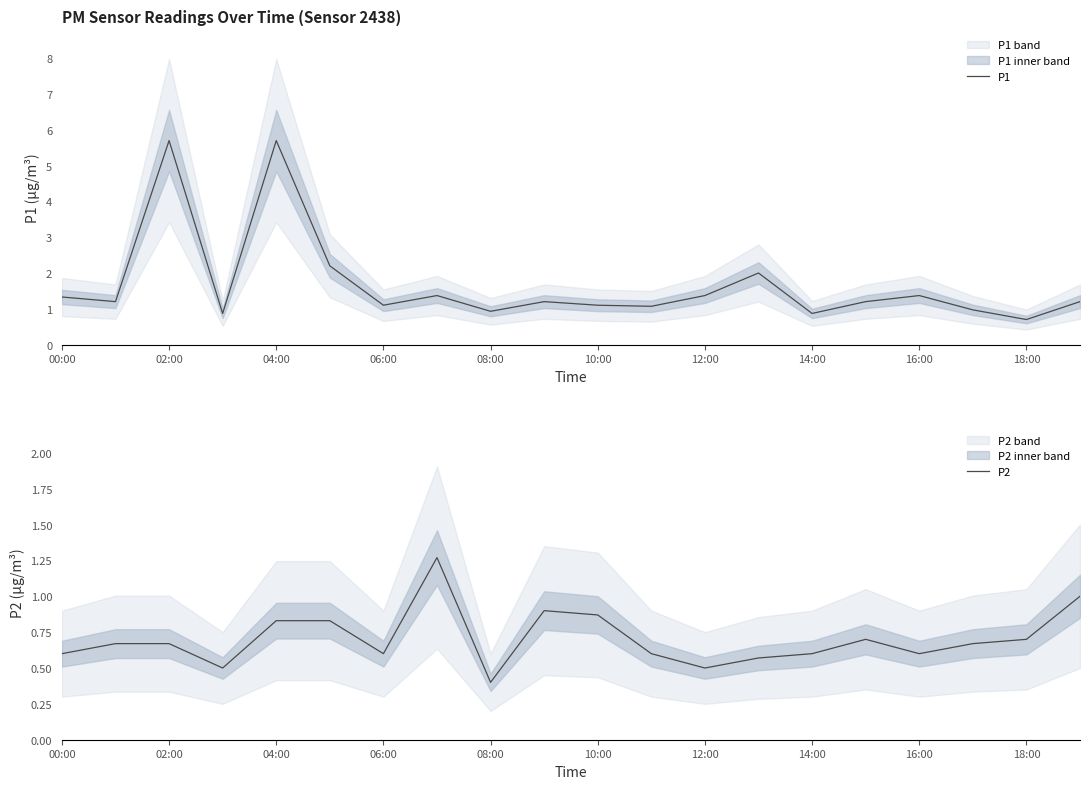

Rank the series by their maximum value, from lowest to highest.

P2, P1